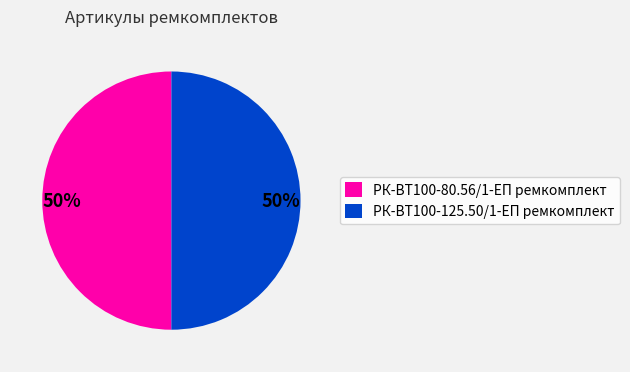

What is the ratio of the value at РК-ВТ100-80.56/1-ЕП ремкомплект to the value at РК-ВТ100-125.50/1-ЕП ремкомплект?

1.0